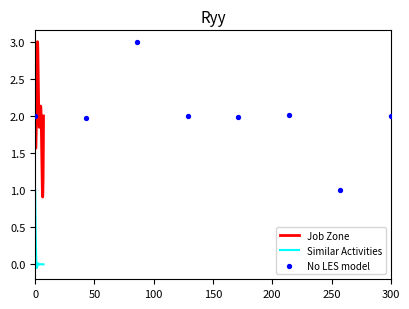

True or false: Similar Activities and Job Zone cross at least once.

False